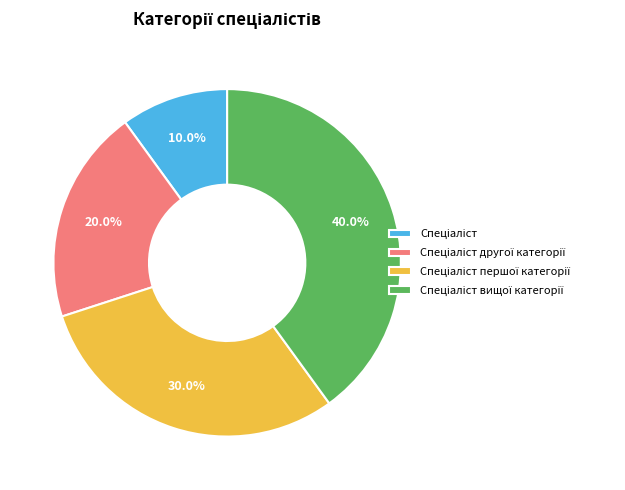

To the nearest percent, what is the average slice percentage?

25%